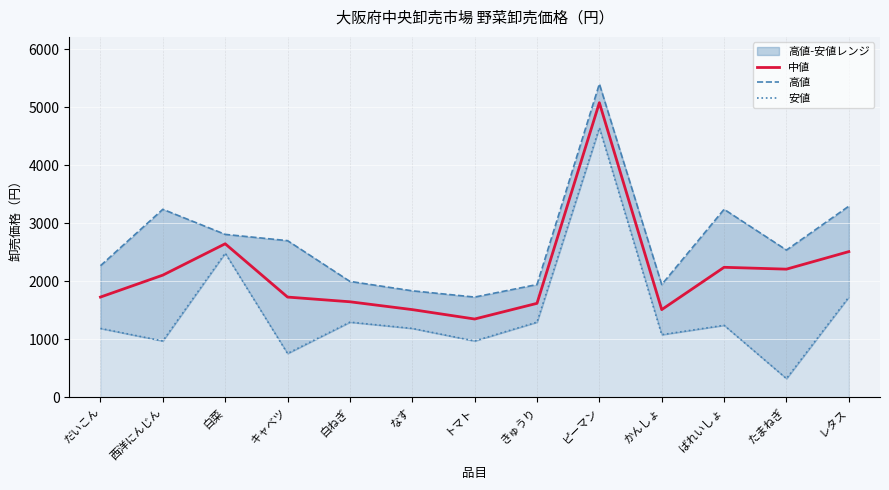

At which label does 安値 reach its peak?

ピーマン